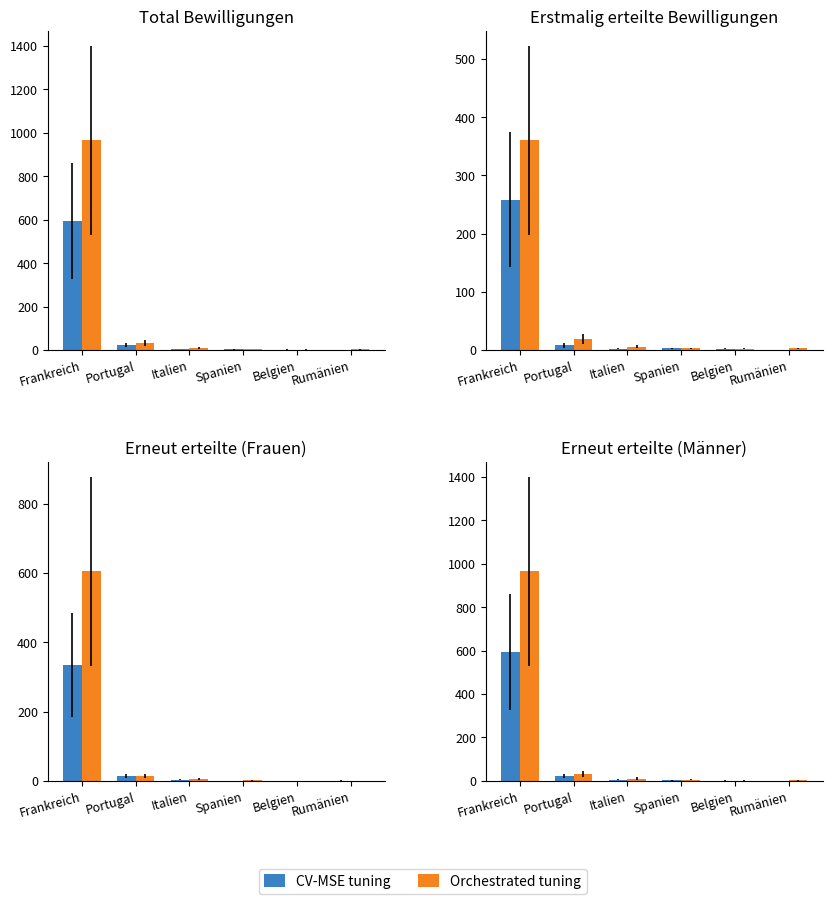

Reading left to right, extract all data points from this chart.

CV-MSE tuning: Frankreich=593	Portugal=22	Italien=5	Spanien=3	Belgien=2	Rumänien=1
Orchestrated tuning: Frankreich=965	Portugal=33	Italien=11	Spanien=5	Belgien=2	Rumänien=3